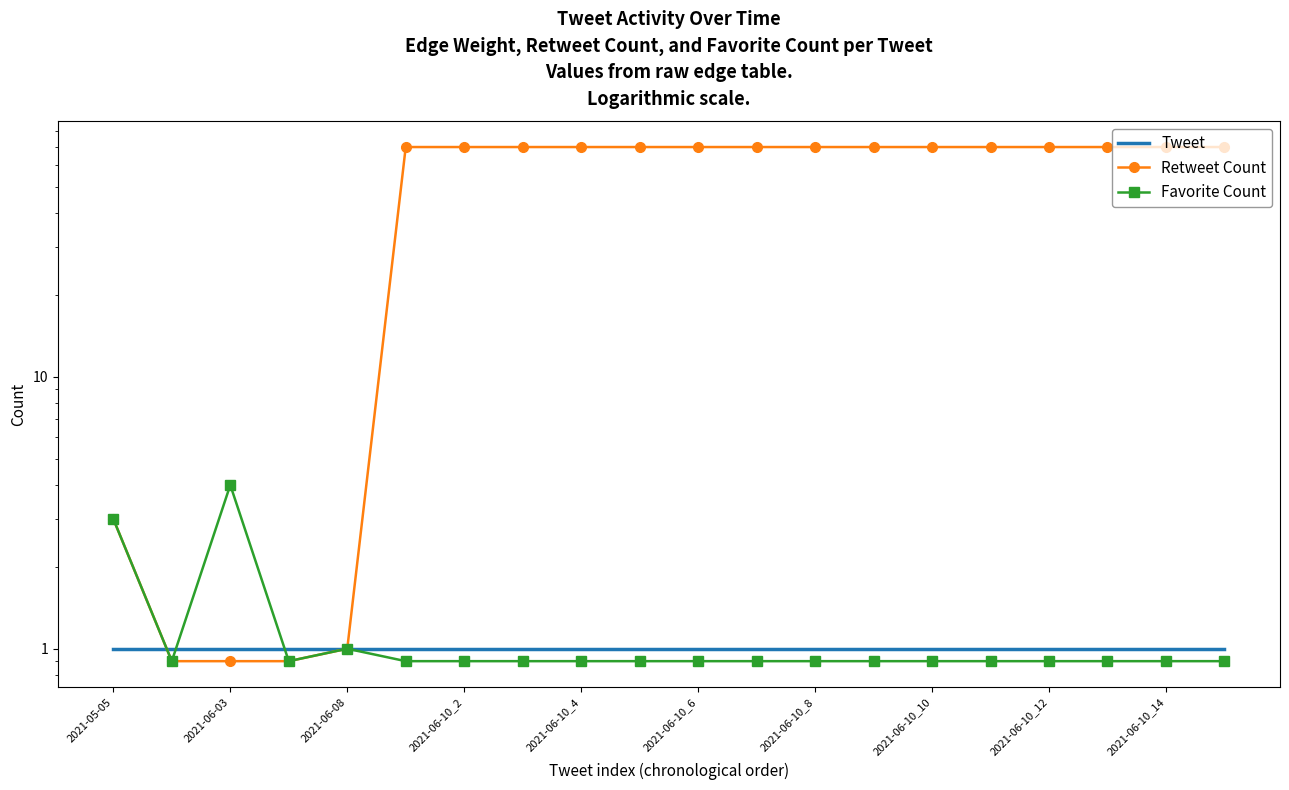

What is the value of the Retweet Count point at the 6th from the left?

70.0